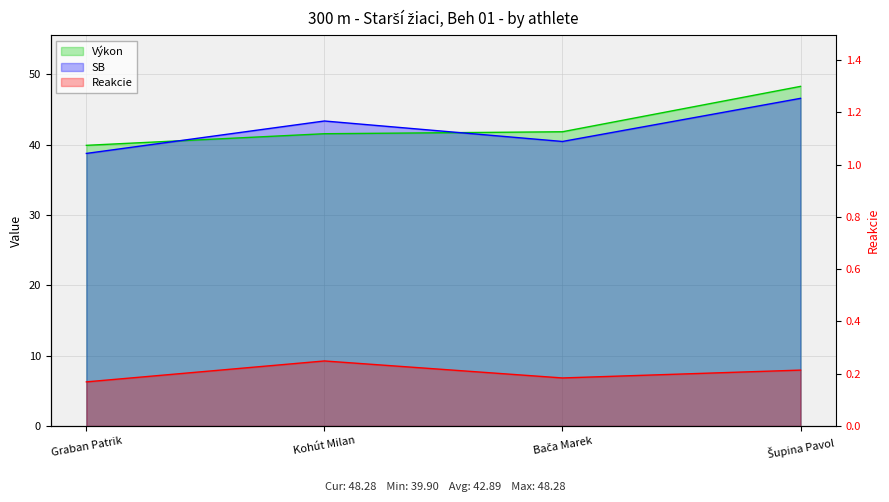

At Kohút Milan, list the series in order from largest to smallest.

SB, Výkon, Reakcie